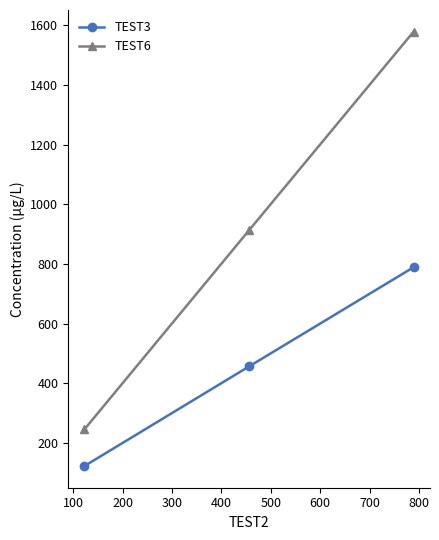

At how many categories does at least one series exceed 1570?

1